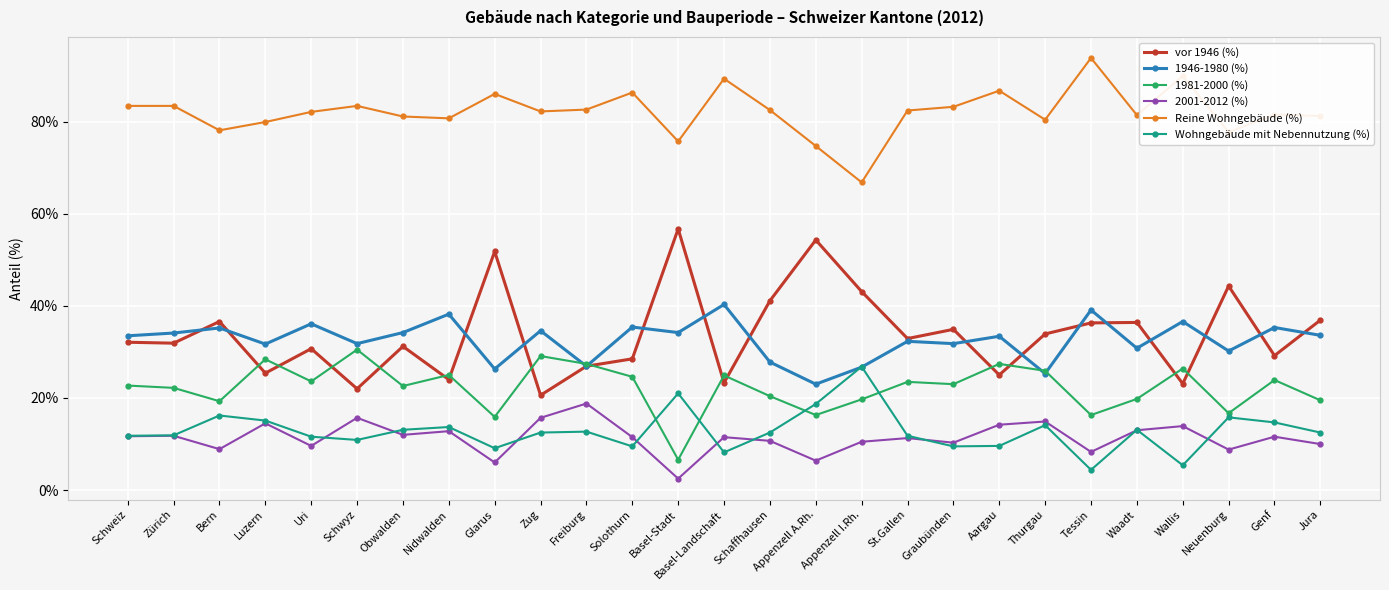

In Wohngebäude mit Nebennutzung (%), how many points are lower than both neighbors (excluding endpoints)?

7